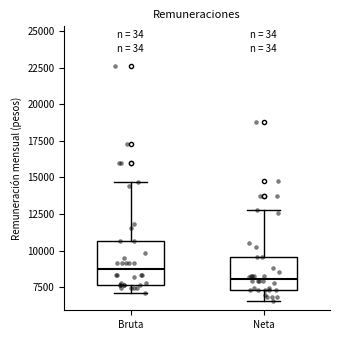

Comparing the boxes themselves (not the whiskers), which one is the tallest?

Bruta